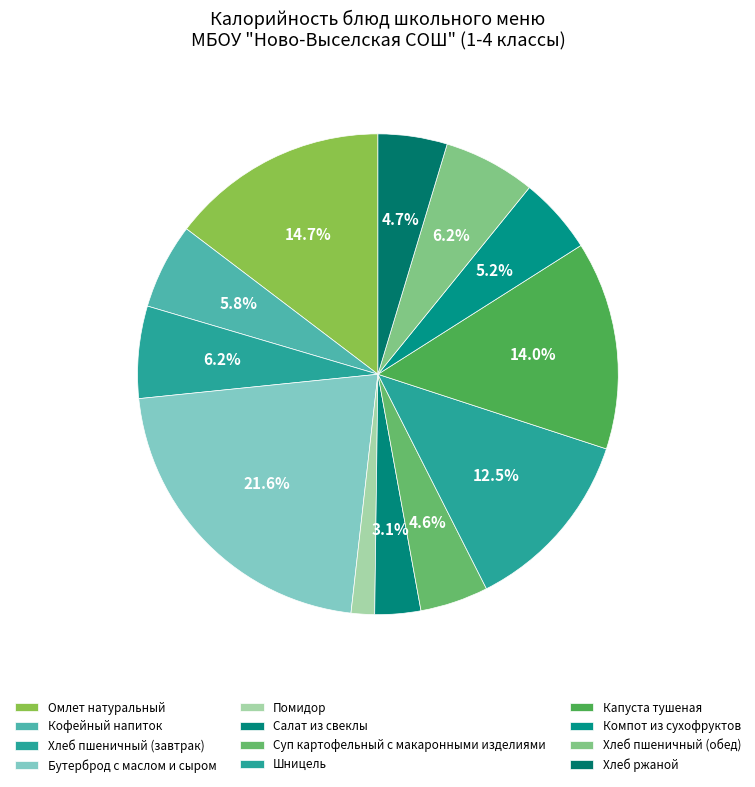

How many slices are in this pie chart?

12